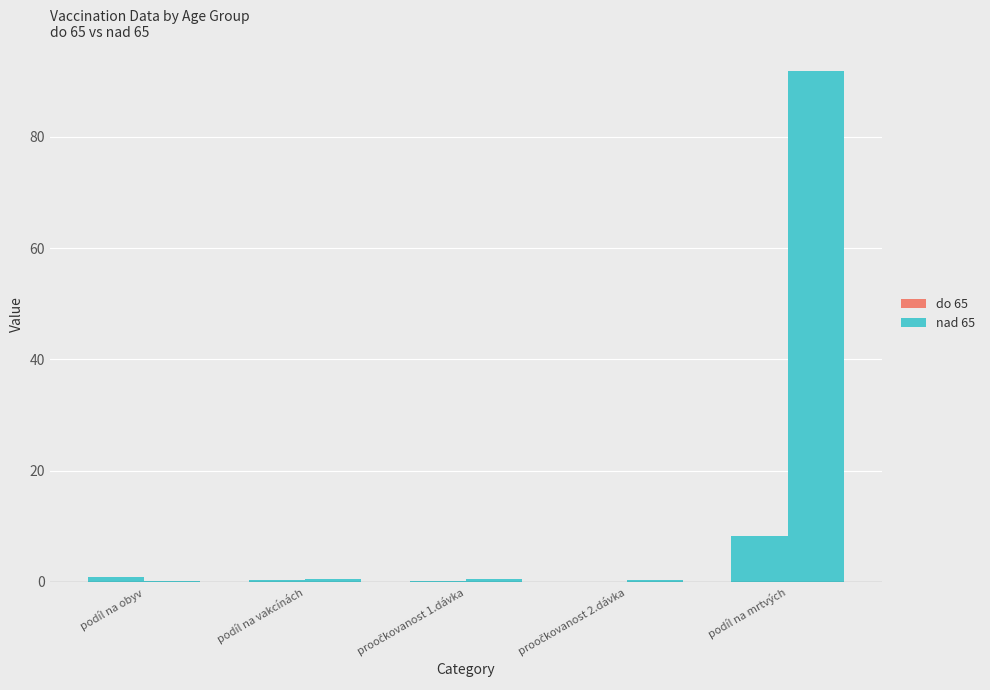

The value of do 65 at podíl na mrtvých is 8.2. True or false?

True